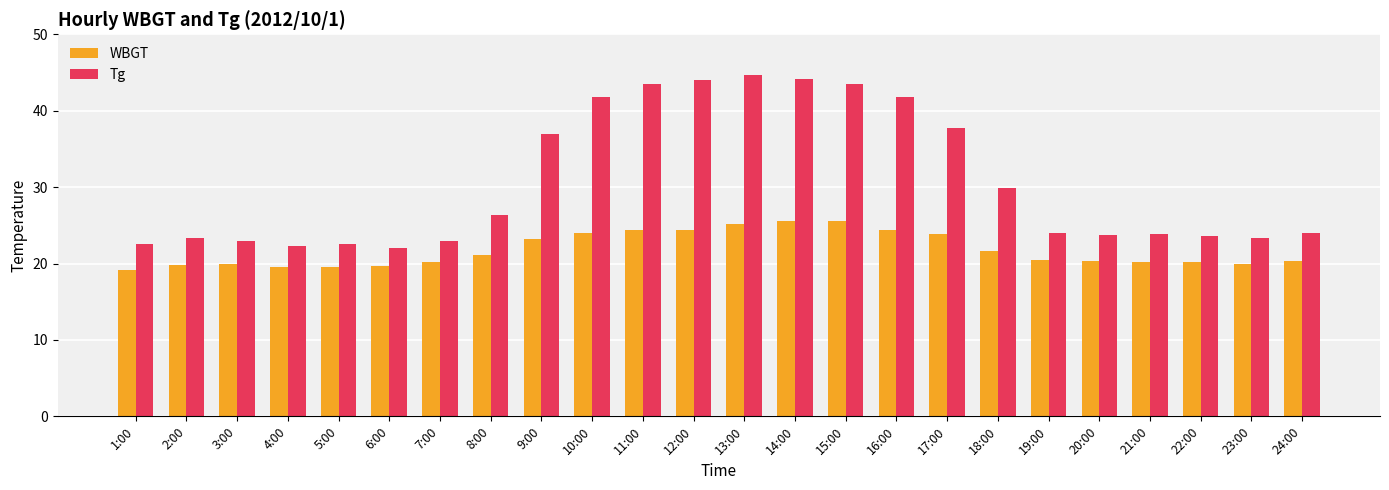

What are all the series names shown in the legend?

WBGT, Tg